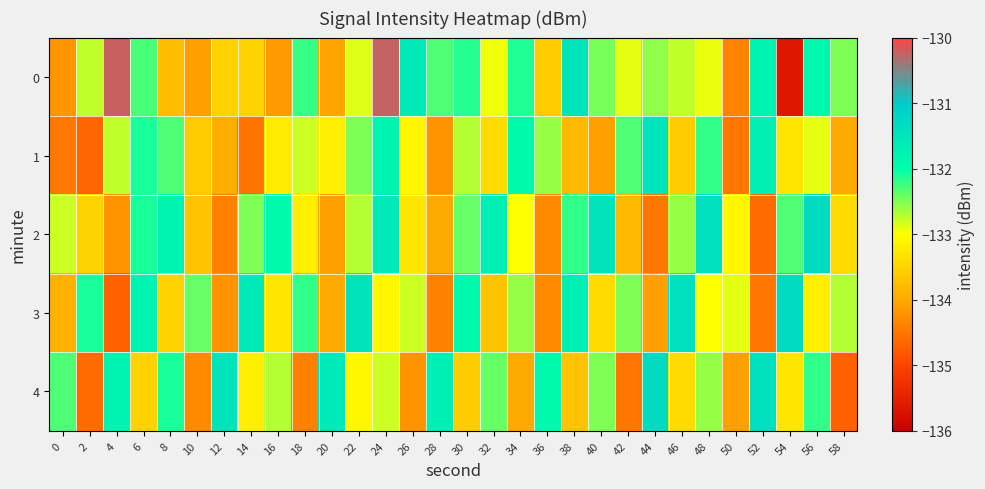

At 20, list the series in order from smallest to largest.

2, 0, 3, 1, 4